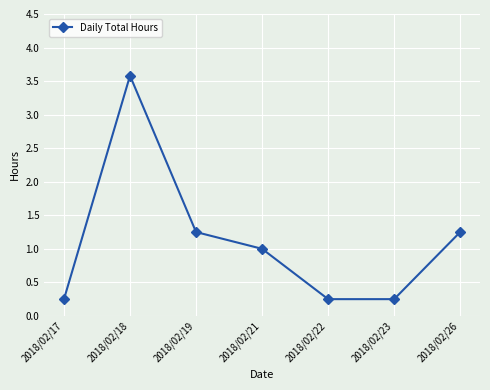

True or false: there are more than 0 points higher than both neighbors.

True